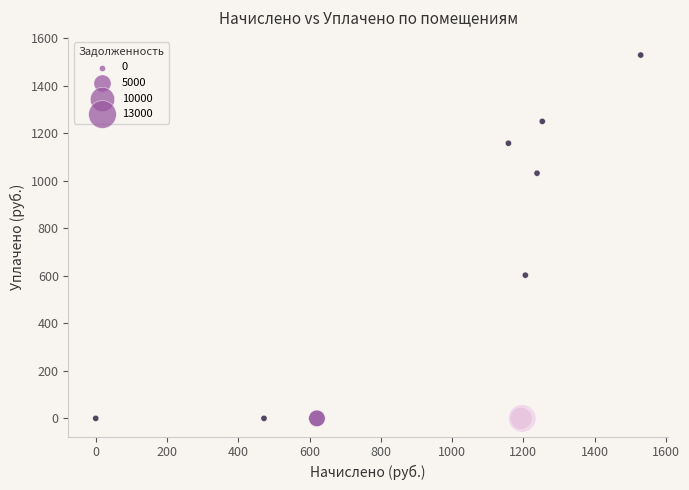

What Y value in the scatter plot is closest to 764?

602.8